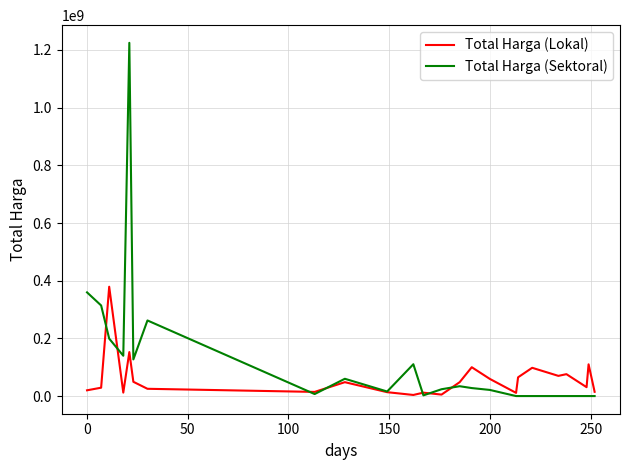

Rank the series by their maximum value, from highest to lowest.

Total Harga (Sektoral), Total Harga (Lokal)